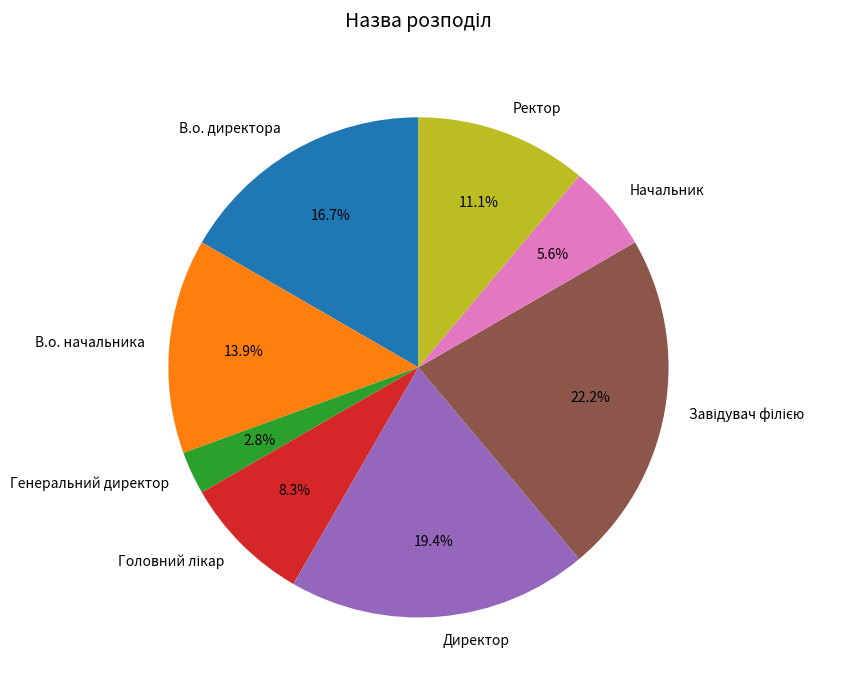

To the nearest percent, what is the combined percentage of Генеральний директор and Начальник?

8%